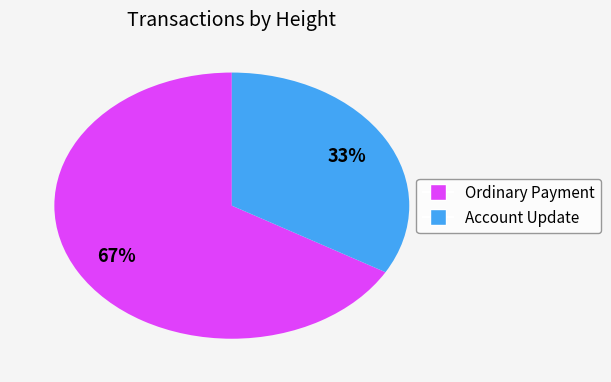

How many segments does this pie chart have?

2